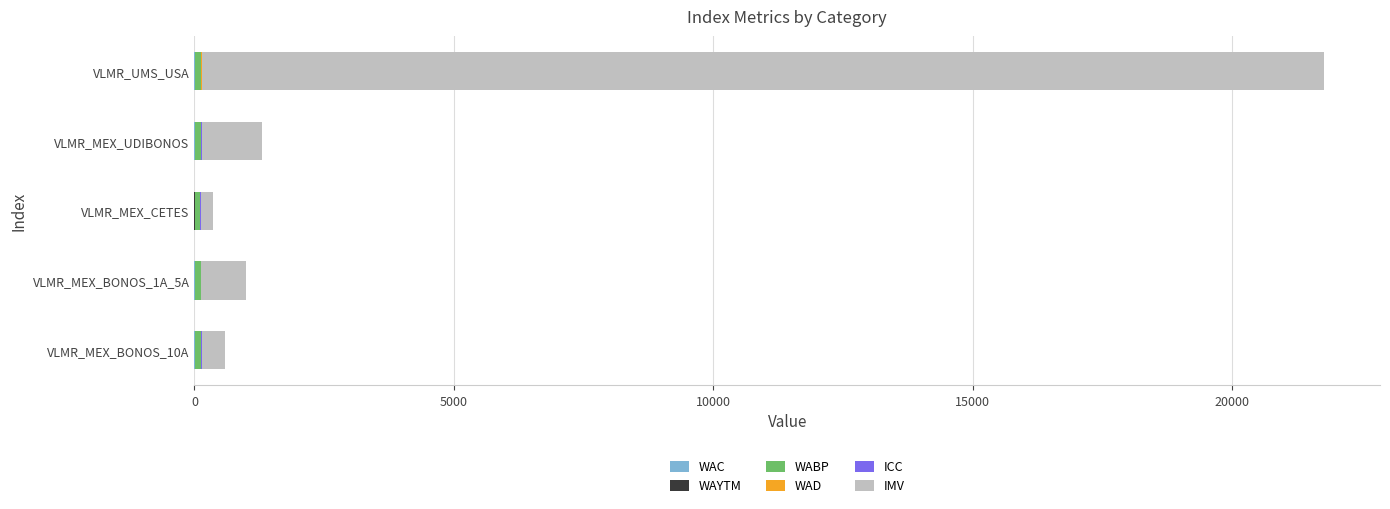

Count the number of data series in this chart.

6